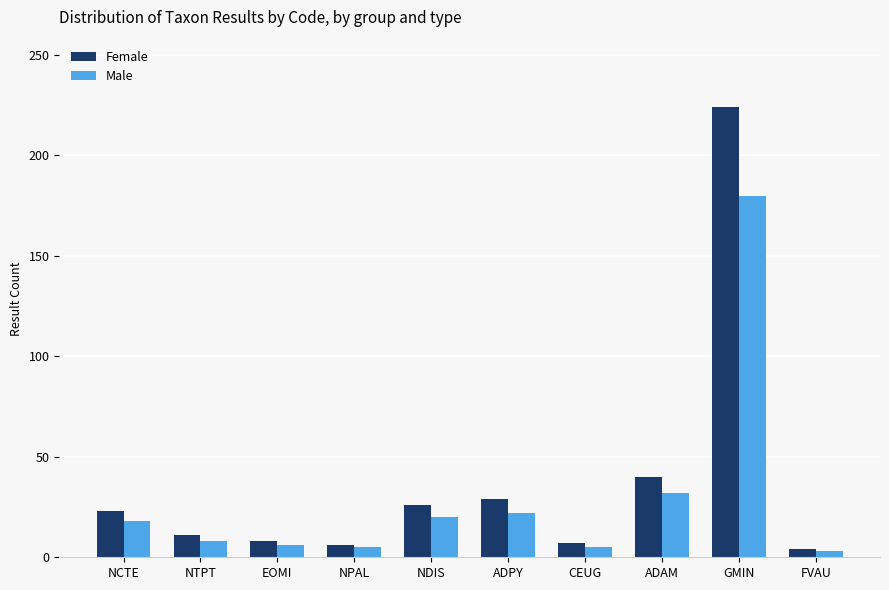

What are all the series names shown in the legend?

Female, Male